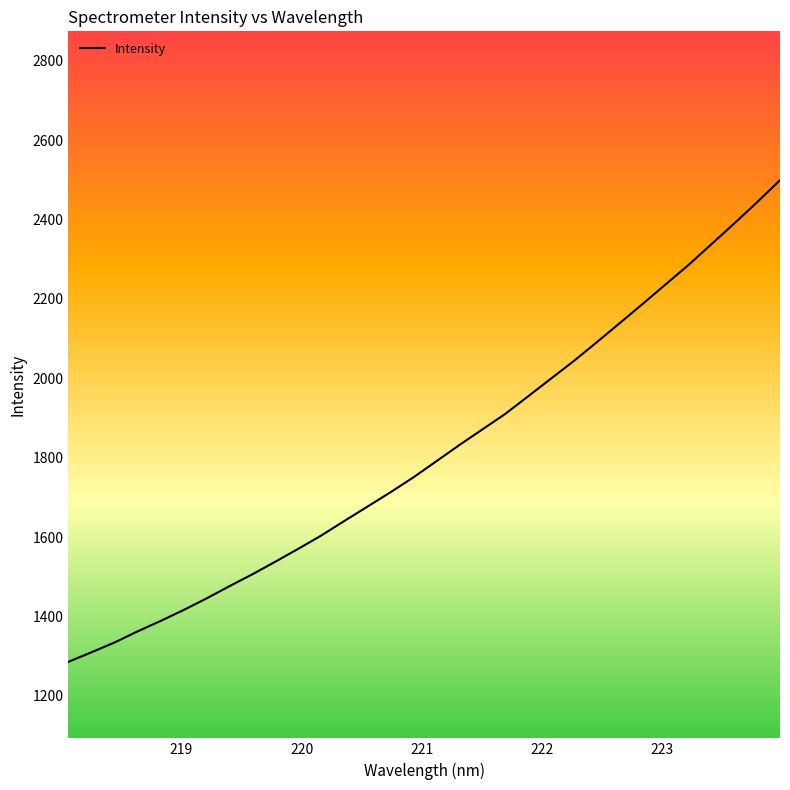

Reading left to right, what are all the values shown in this chart?

1285.8	1309.7	1334.3	1362.2	1388.4	1415.9	1445.2	1476.1	1506.1	1537.8	1570.3	1603.8	1640.3	1676.2	1712.2	1749.8	1790.3	1831.1	1870.4	1909.5	1953.9	1998.7	2043.3	2090.5	2138.6	2187.0	2236.2	2285.2	2337.6	2390.0	2443.7	2499.4